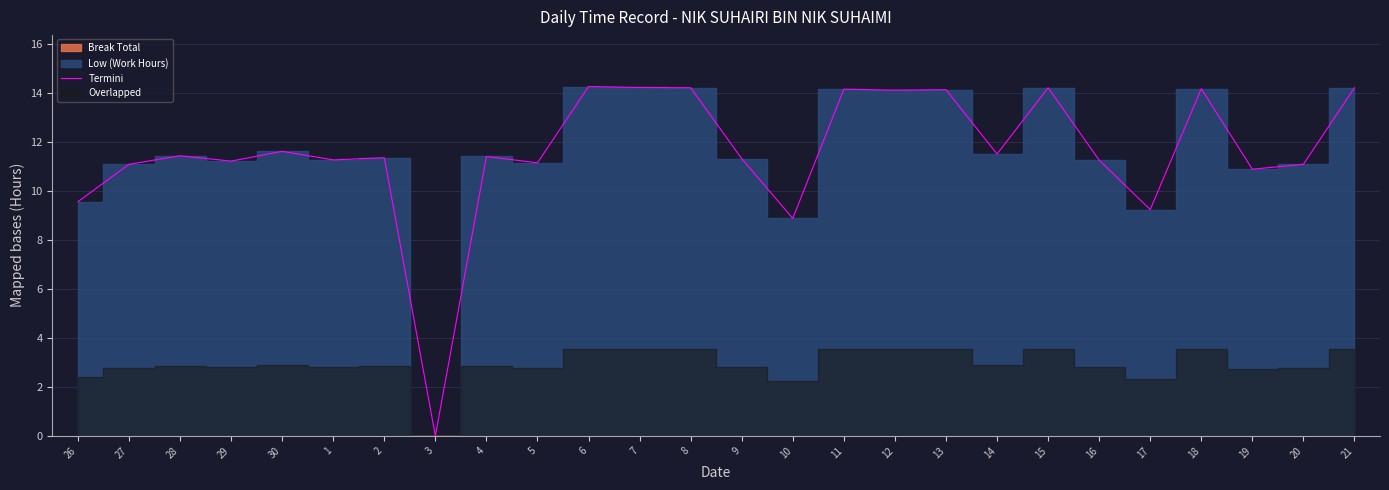

Which has a higher value, 10 or 15?

15